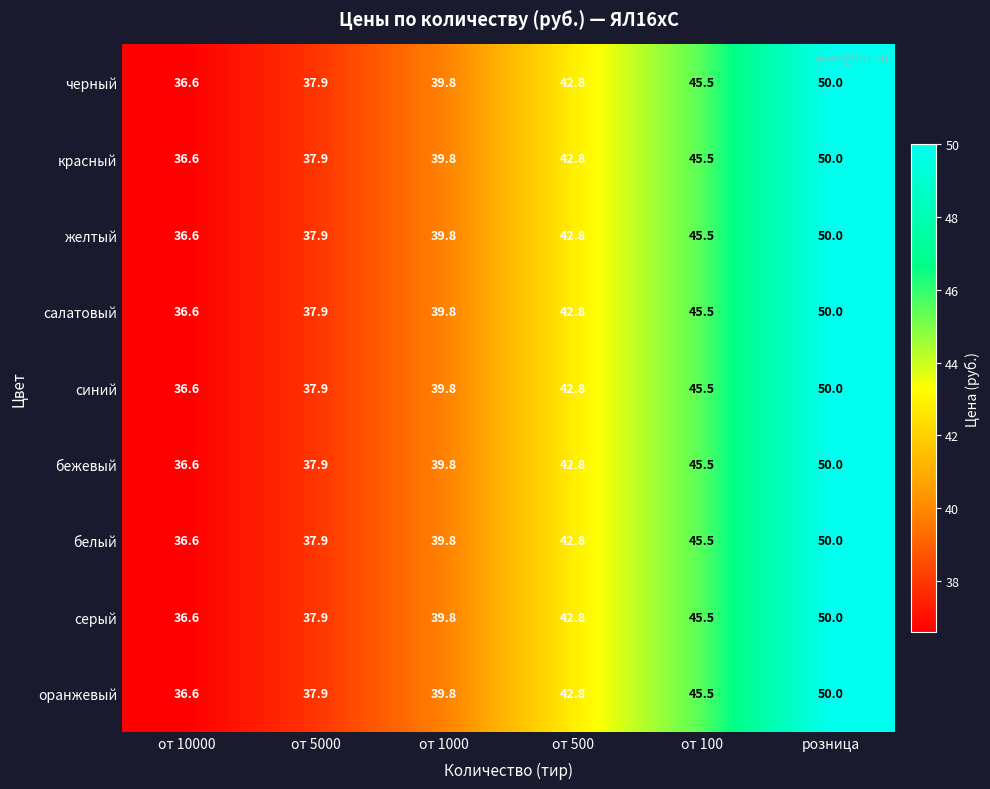

At which category is the sum across all series the highest?

розница